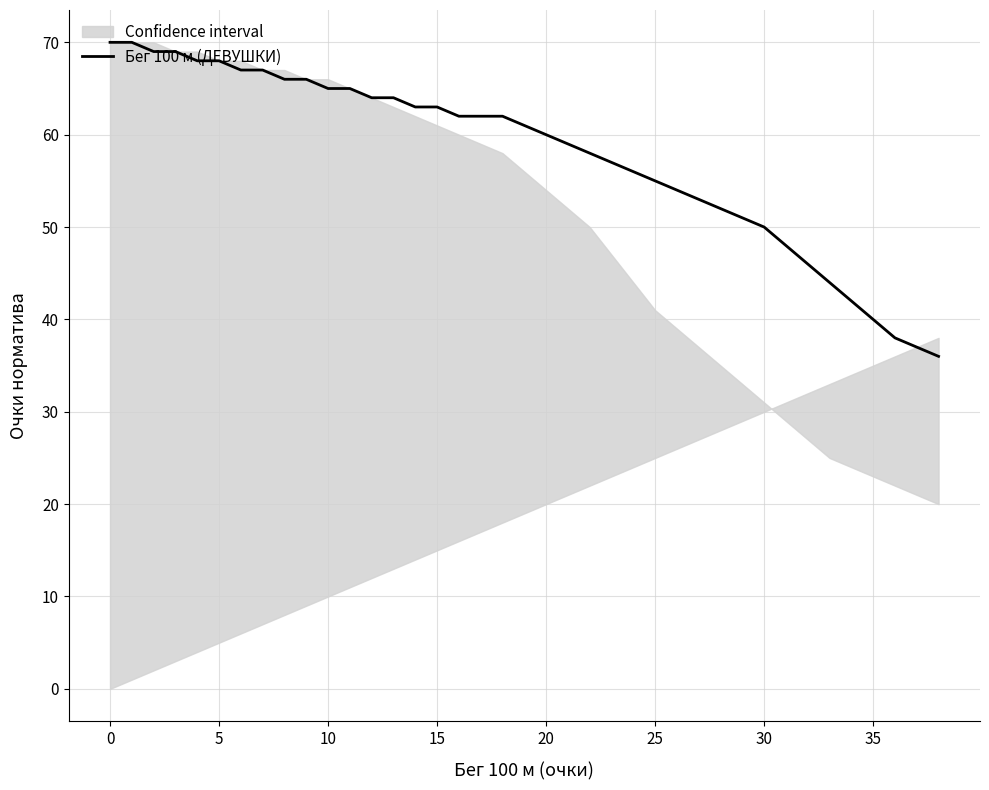

Is this an area chart (filled region under the line)?

No